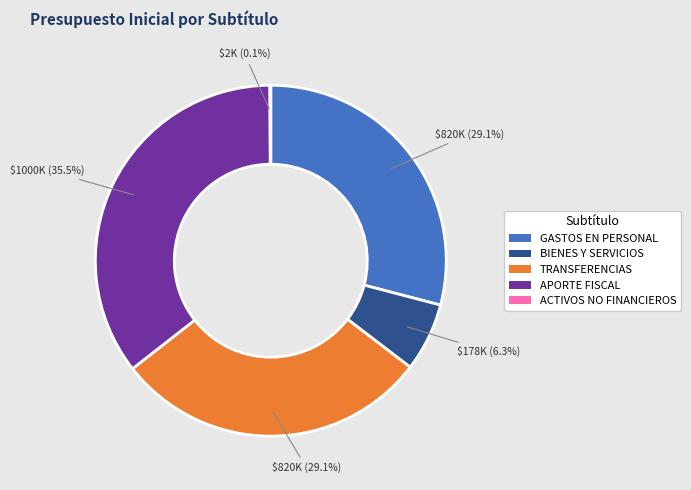

What is the total percentage of BIENES Y SERVICIOS and GASTOS EN PERSONAL?

35.4%